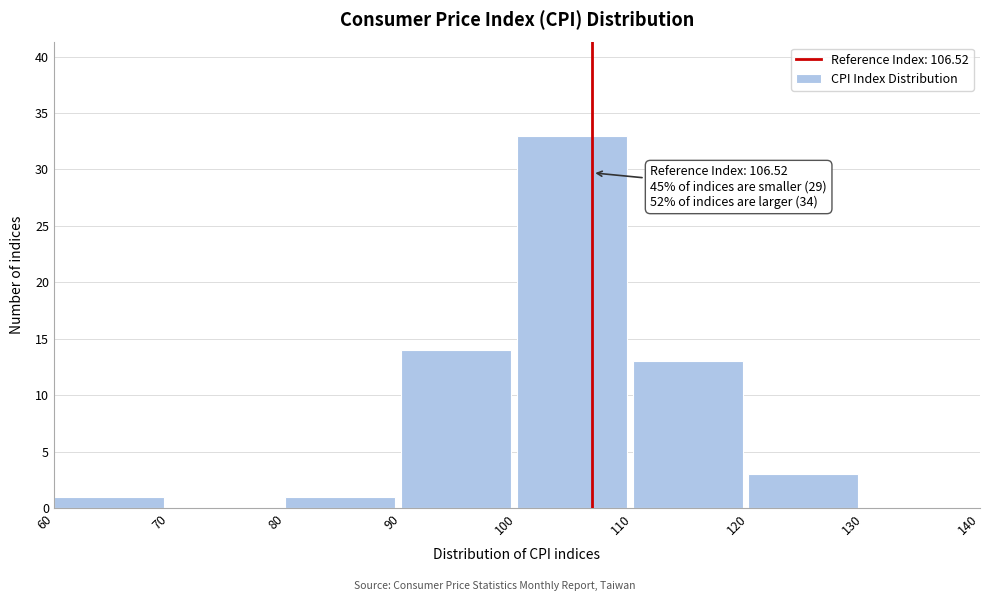

Over which range of the x-axis is the bar tallest?

100 to 110